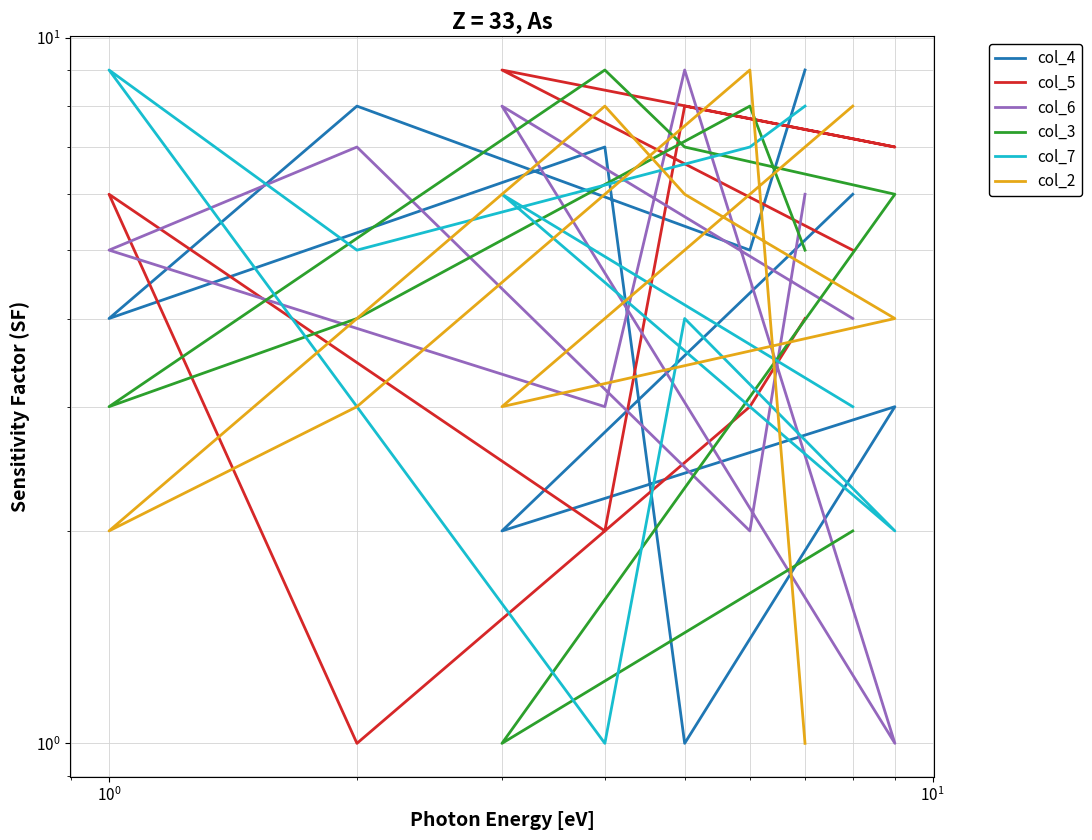

What is the difference between the maximum and minimum values in the col_3 series?

8